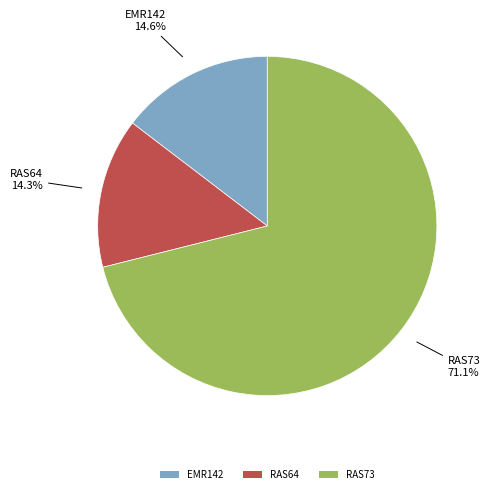

What percentage is the RAS64 slice, to the nearest percent?

14%